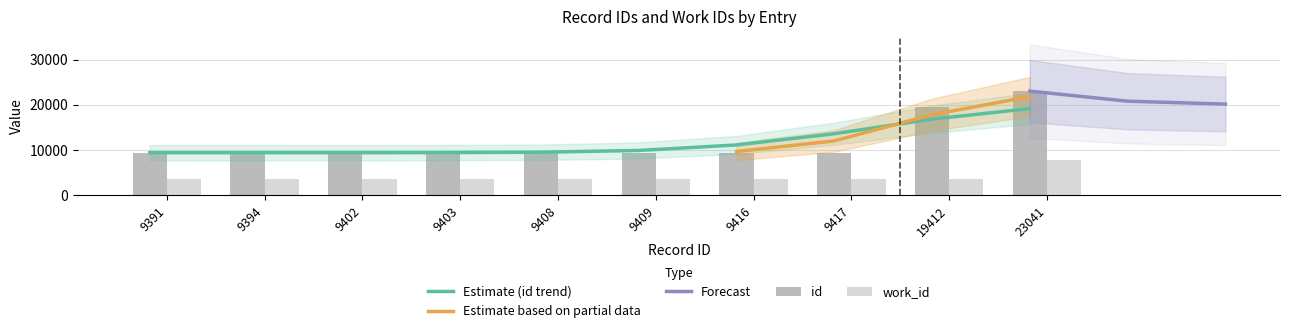

What is the highest value of the Estimate (id trend) series?

19163